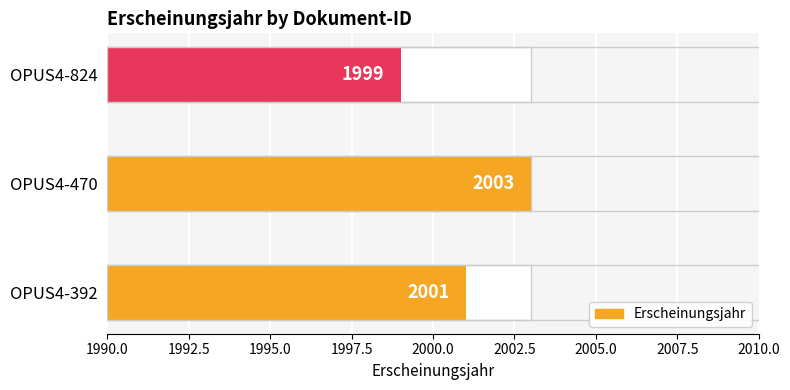

List the labels in order of value, smallest first.

OPUS4-824, OPUS4-392, OPUS4-470